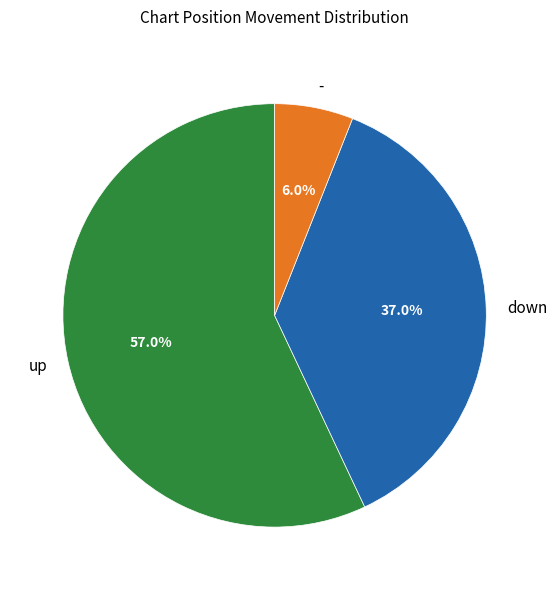

What is the ratio of the value at down to the value at up?

0.6